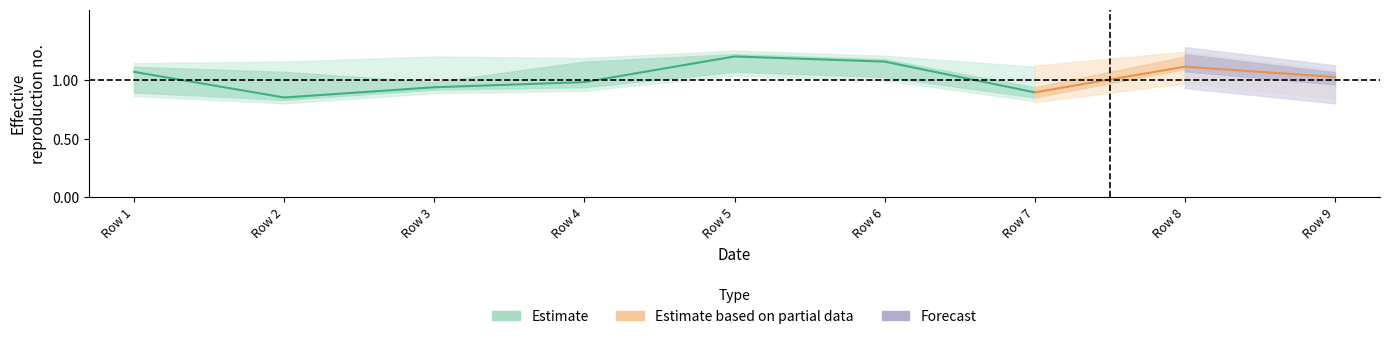

Is this an area chart (filled region under the line)?

No